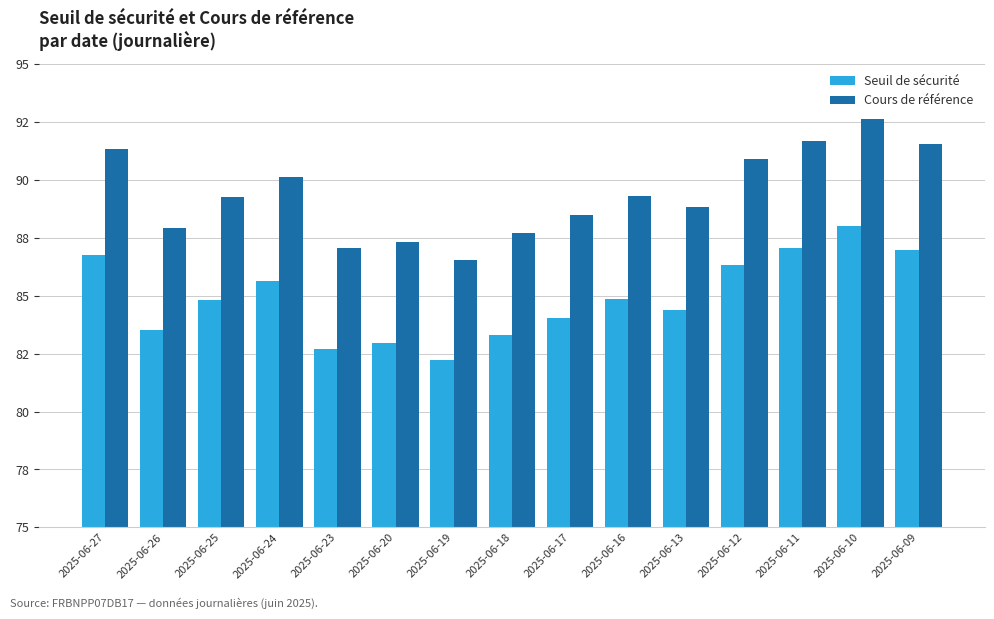

What is the difference between the highest and lowest values at 2025-06-23?

4.4